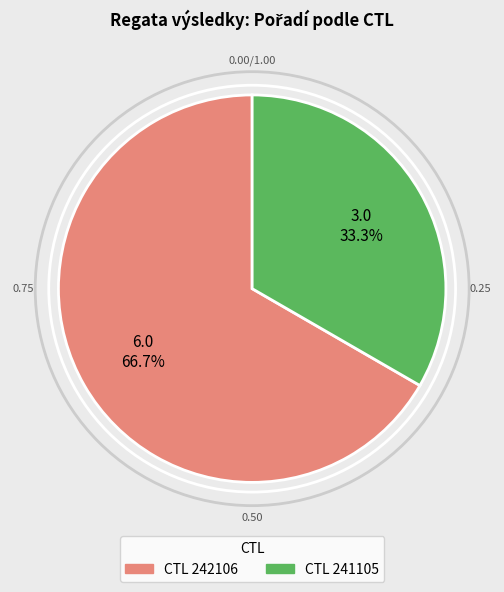

Is there a majority slice in this chart?

Yes